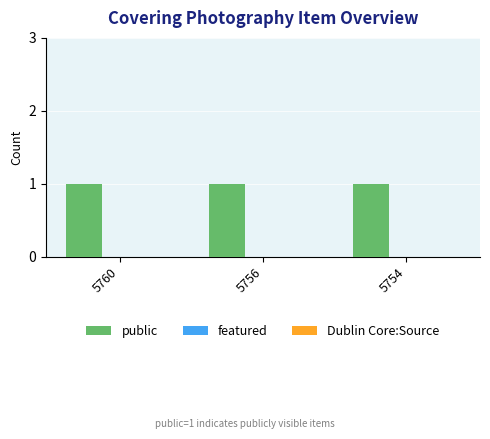

Which series has the widest spread of values?

public